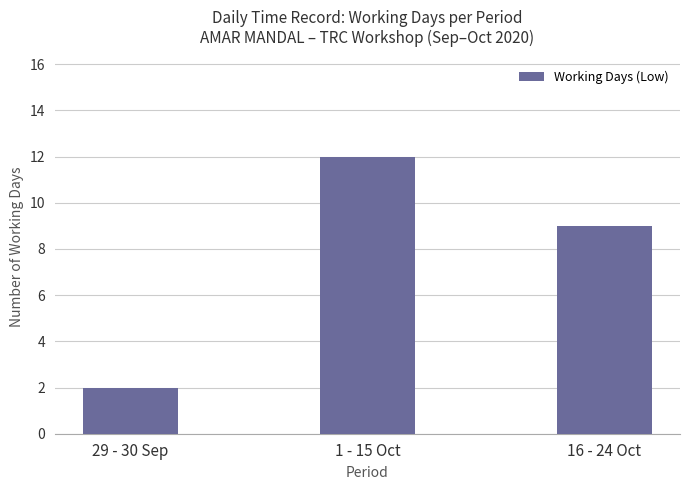

What is the smallest value displayed?

2